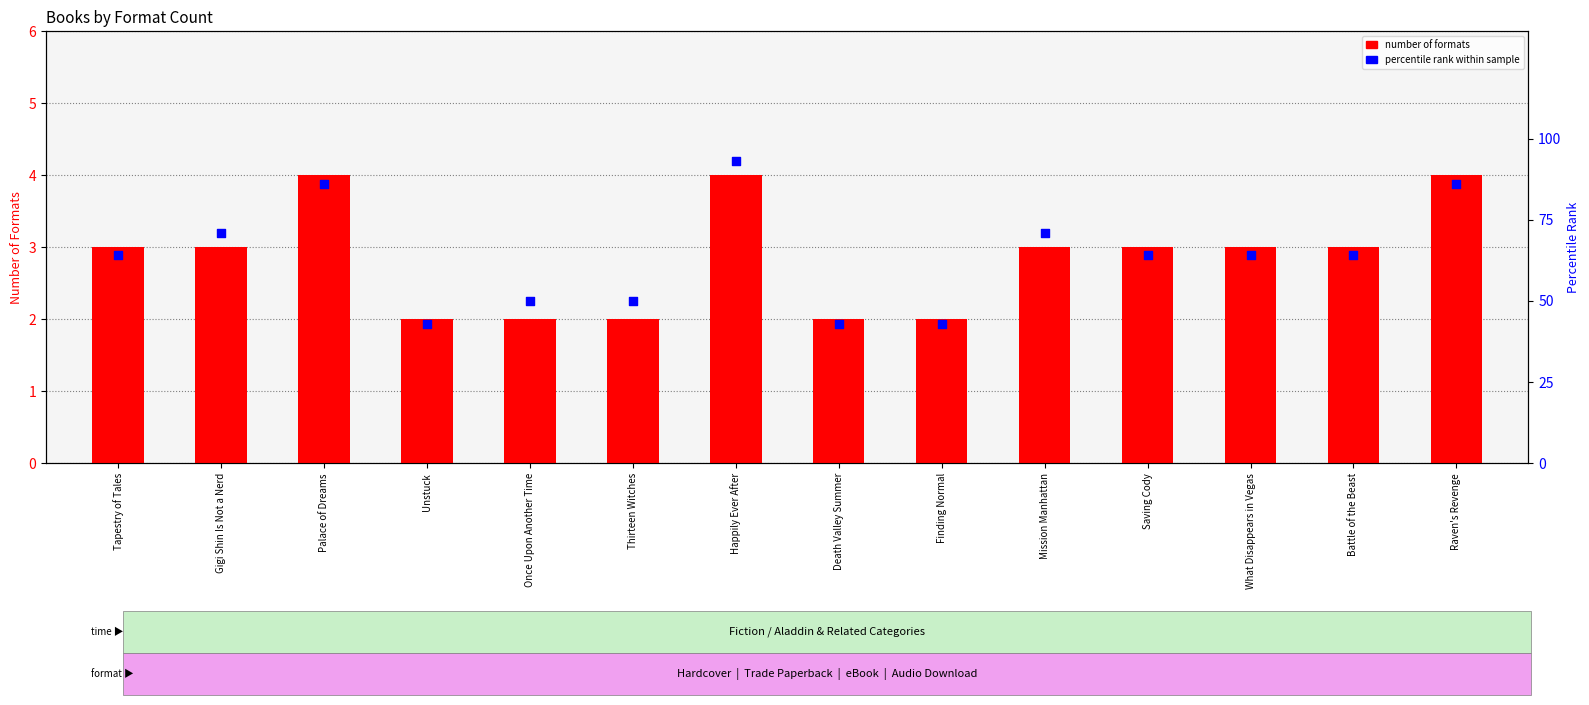

Which series contains the highest Y value?

percentile_rank